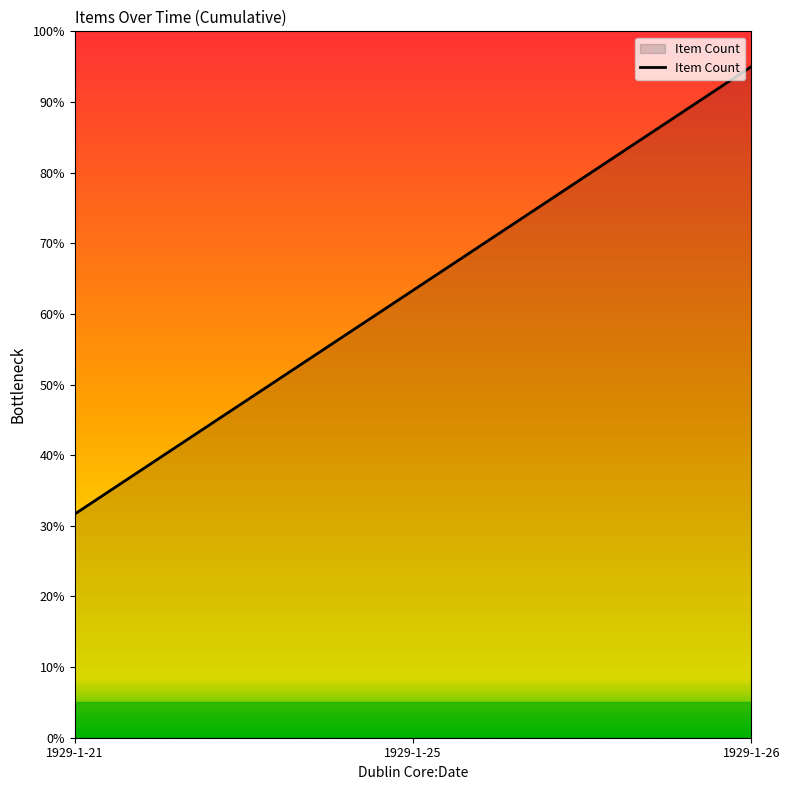

Where does the data first go above 63?

1929-1-25